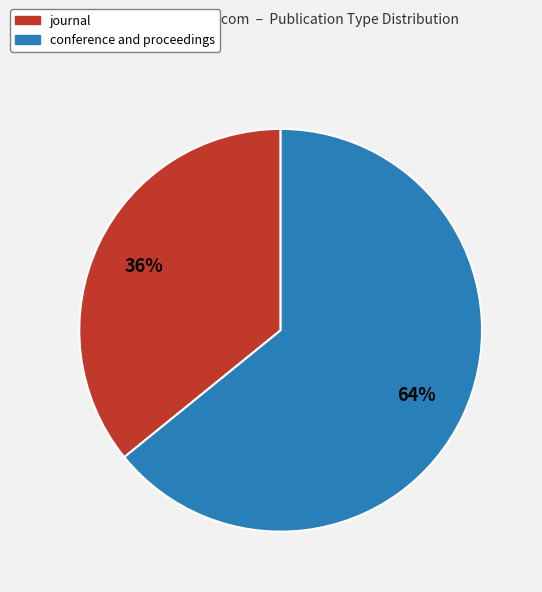

Is it true that conference and proceedings is 64% of the pie?

True